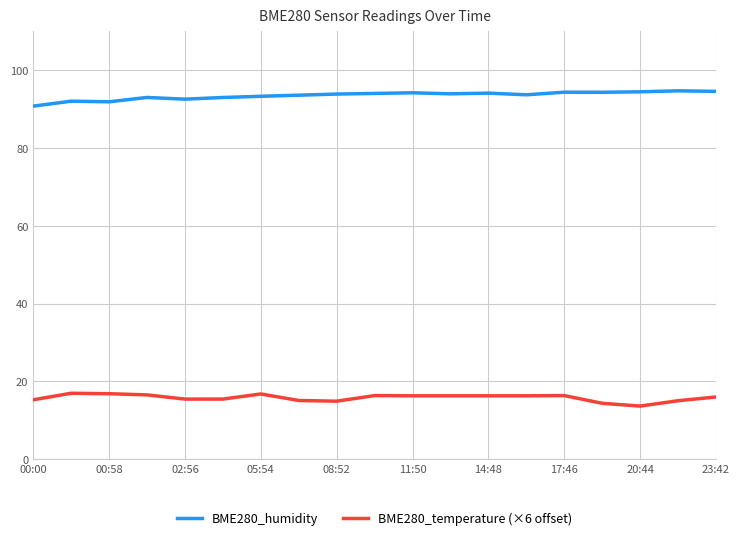

True or false: BME280_temperature (×6 offset) and BME280_humidity intersect in this chart.

False